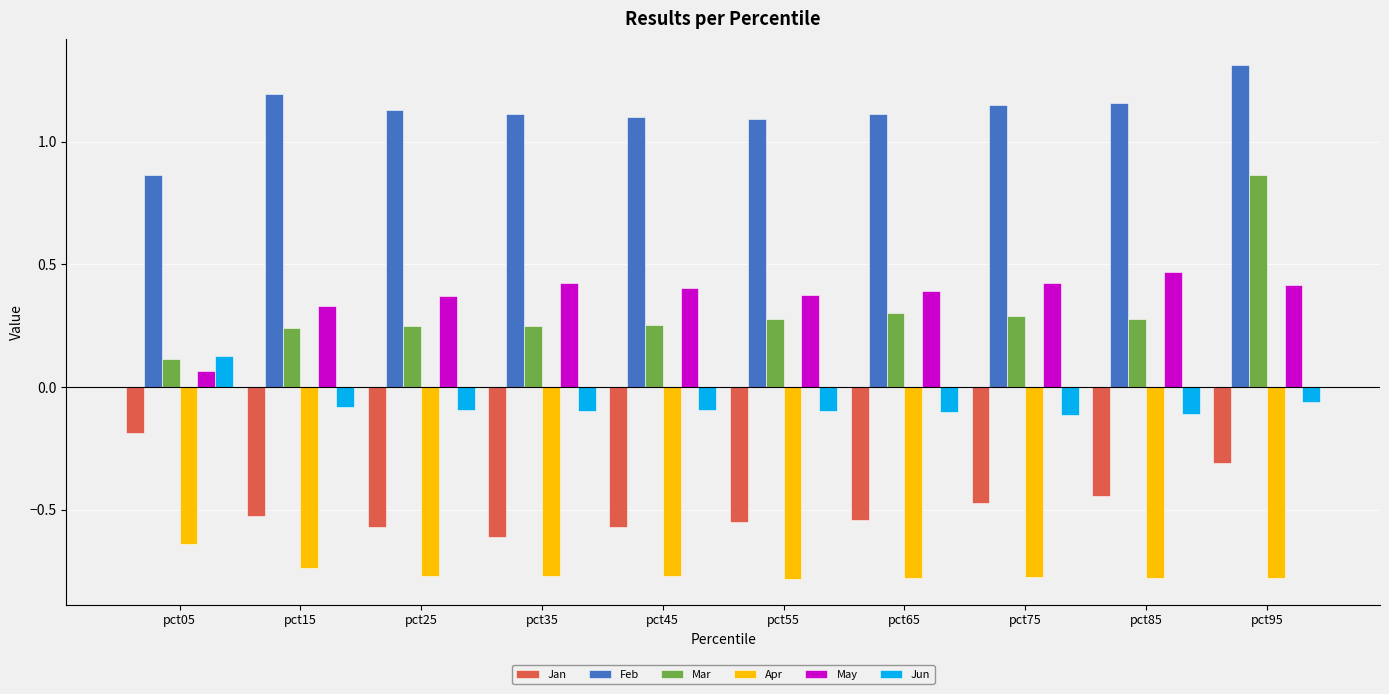

What is the sum of the Jan values at pct65 and pct55?

-1.1